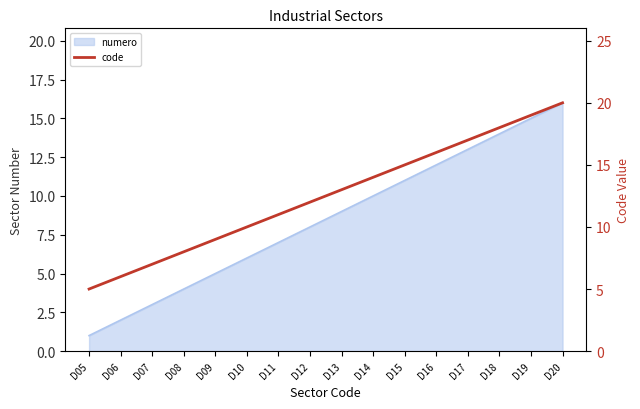

What is the value of the 2nd point from the left?

6